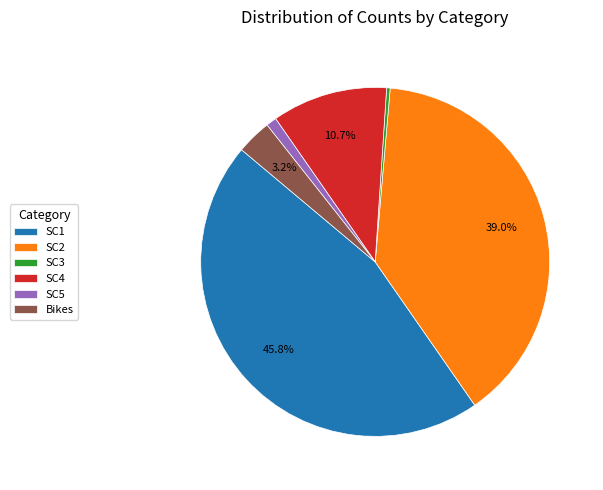

What percentage is NOT represented by SC1?

54.2%